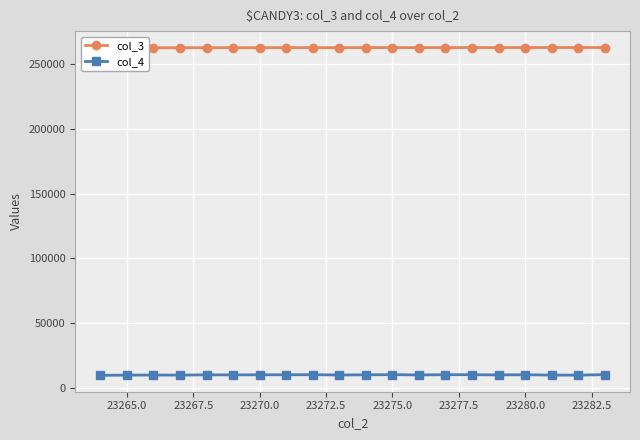

Rank the series by their maximum value, from lowest to highest.

col_4, col_3